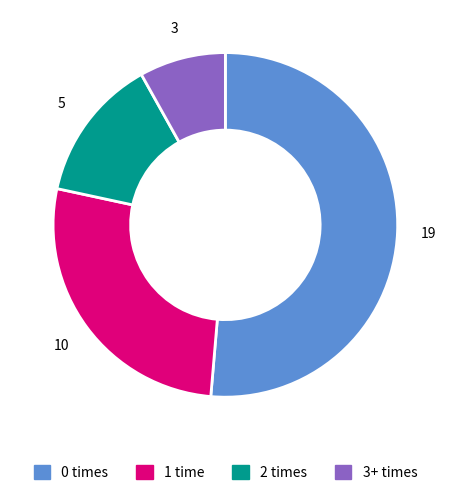

Is there a majority slice in this chart?

Yes